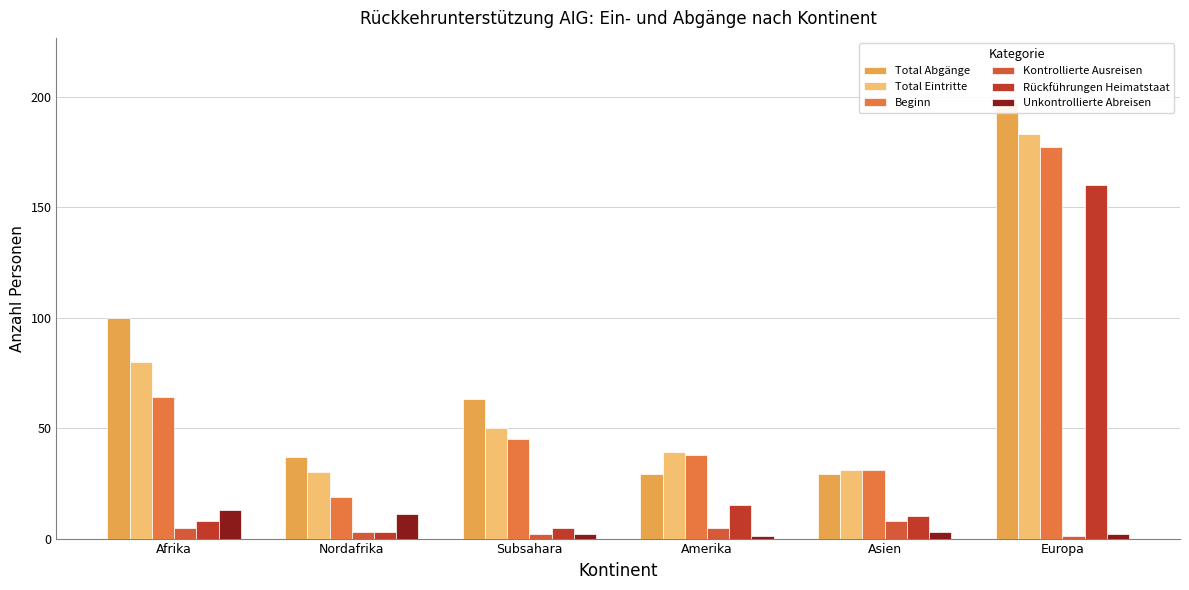

Reading left to right, list all the values displayed in this chart.

Total Abgänge: Afrika=100	Nordafrika=37	Subsahara=63	Amerika=29	Asien=29	Europa=197
Total Eintritte: Afrika=80	Nordafrika=30	Subsahara=50	Amerika=39	Asien=31	Europa=183
Beginn: Afrika=64	Nordafrika=19	Subsahara=45	Amerika=38	Asien=31	Europa=177
Kontrollierte Ausreisen: Afrika=5	Nordafrika=3	Subsahara=2	Amerika=5	Asien=8	Europa=1
Rückführungen Heimatstaat: Afrika=8	Nordafrika=3	Subsahara=5	Amerika=15	Asien=10	Europa=160
Unkontrollierte Abreisen: Afrika=13	Nordafrika=11	Subsahara=2	Amerika=1	Asien=3	Europa=2